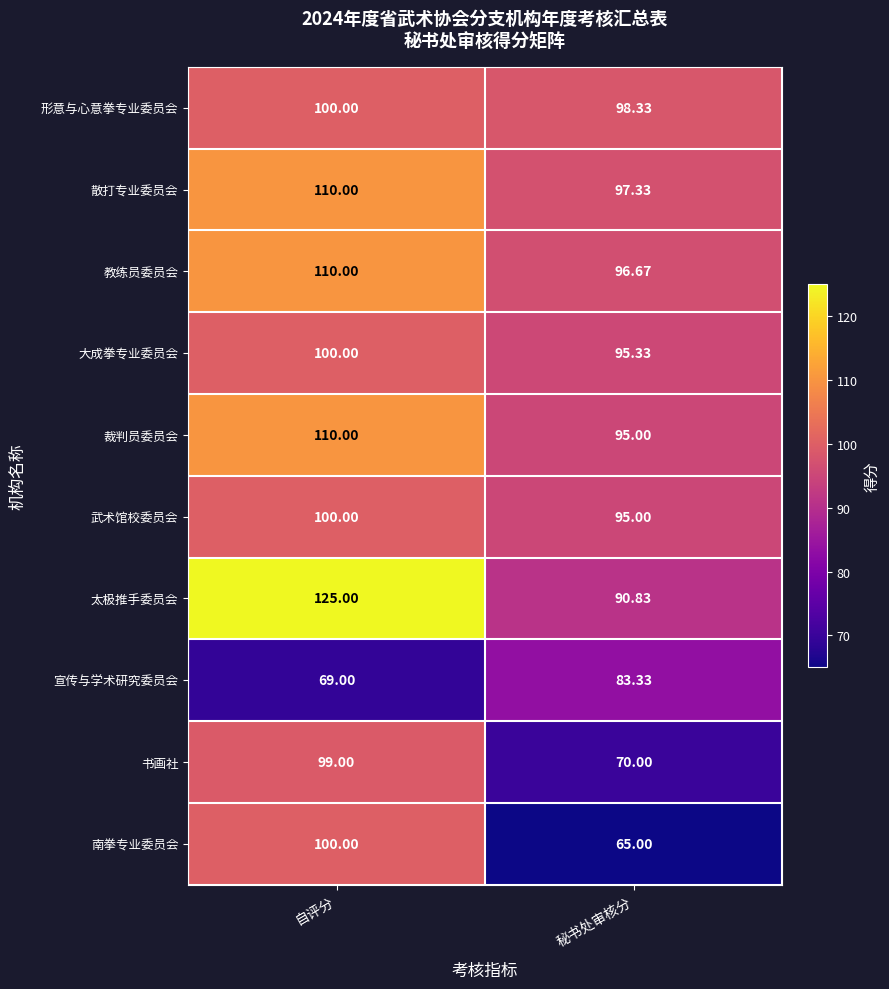

Which label corresponds to the largest value in the chart?

自评分